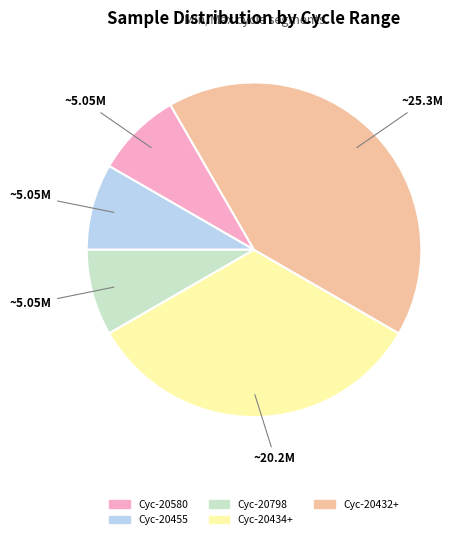

Is there any slice that represents more than half of the pie?

No